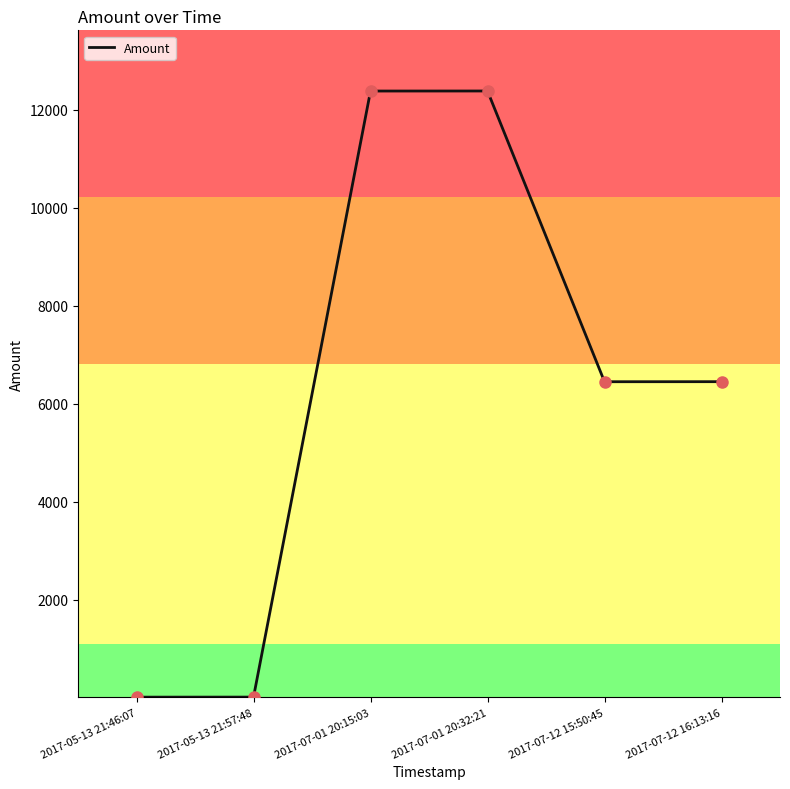

What is the change in value from 2017-07-01 20:32:21 to 2017-07-12 16:13:16?

-5935